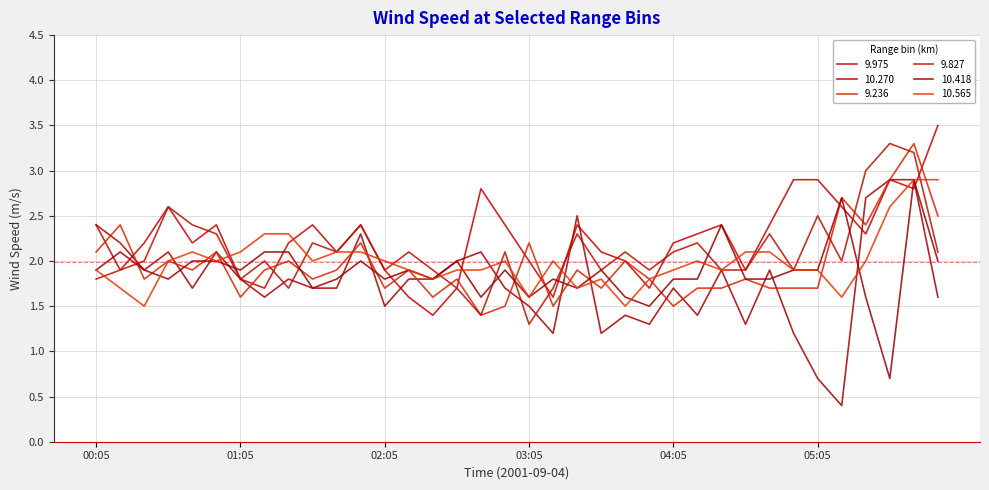

At which label does 9.975 first exceed 2?

00:05